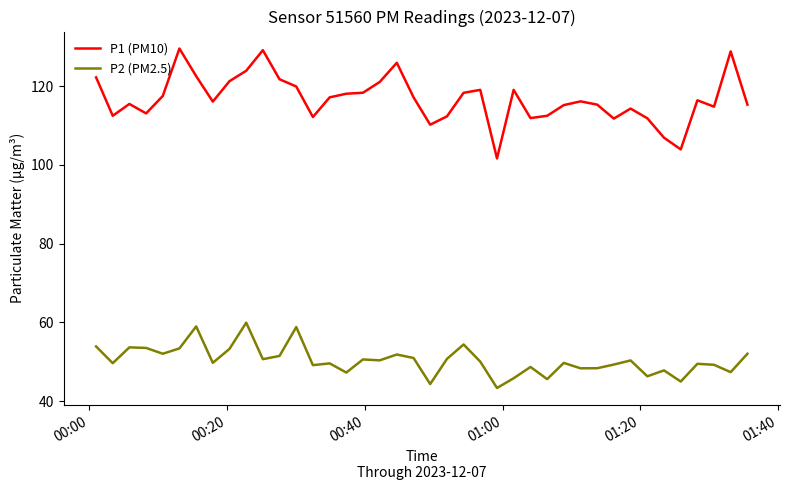

At how many categories does at least one series exceed 101?

40